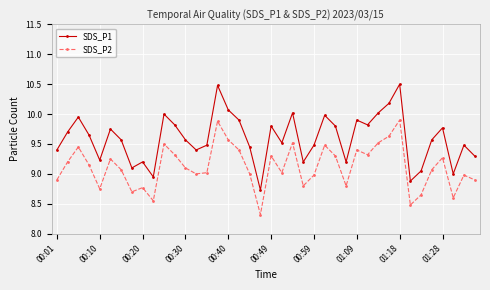

True or false: SDS_P2 and SDS_P1 cross at least once.

False